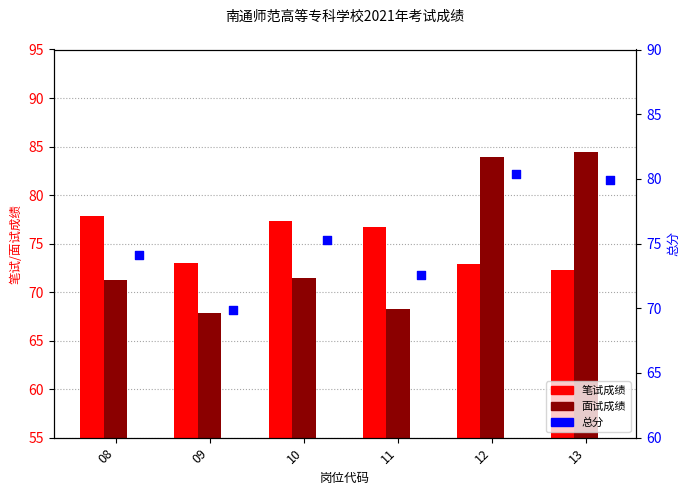

At how many categories does at least one series exceed 68?

6